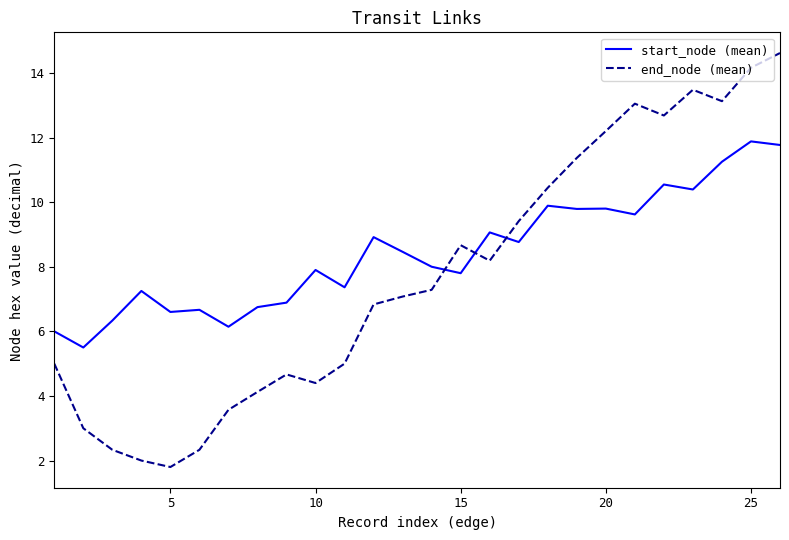

After their last crossing, which series has the higher values: start_node (mean) or end_node (mean)?

end_node (mean)